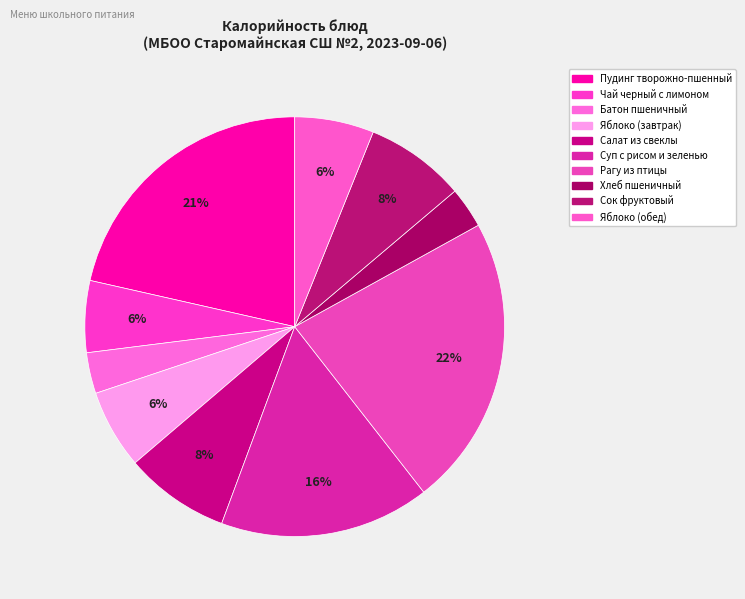

Combined, do Салат из свеклы and Хлеб пшеничный account for over 50%?

No